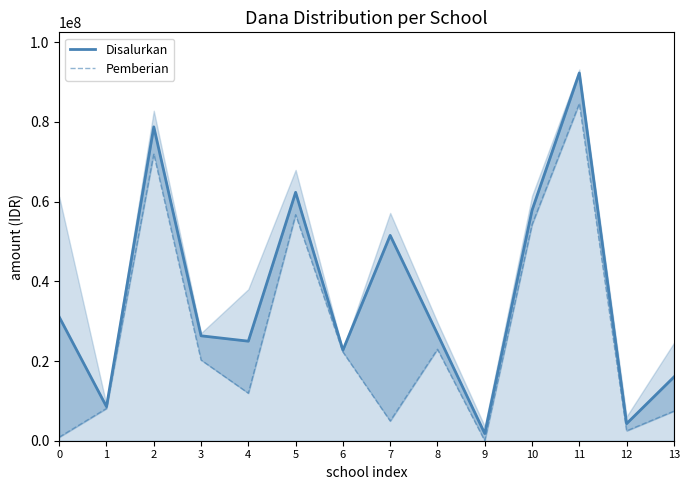

Which series changed the most between 5 and 9?

Disalurkan